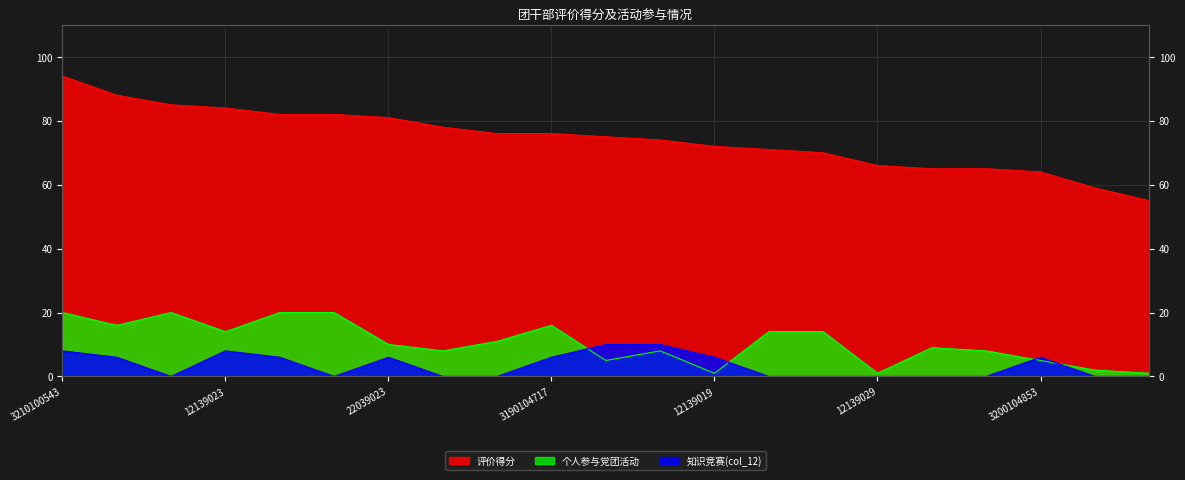

True or false: 知识竞赛(col_12) and 个人参与党团活动 intersect in this chart.

True